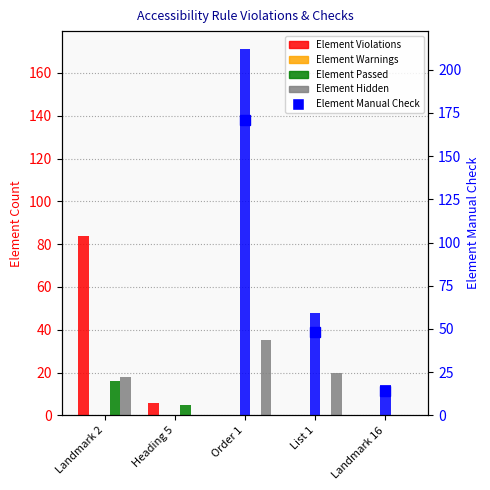

Which series has the largest range (max minus min)?

Element Manual Check